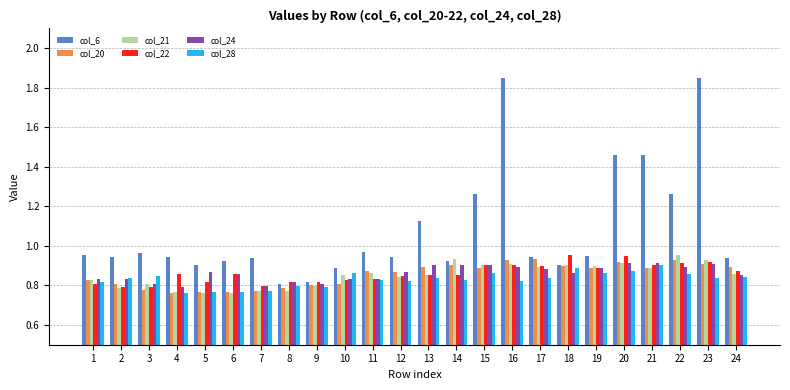

The value of col_20 at 21 is 0.9. True or false?

True